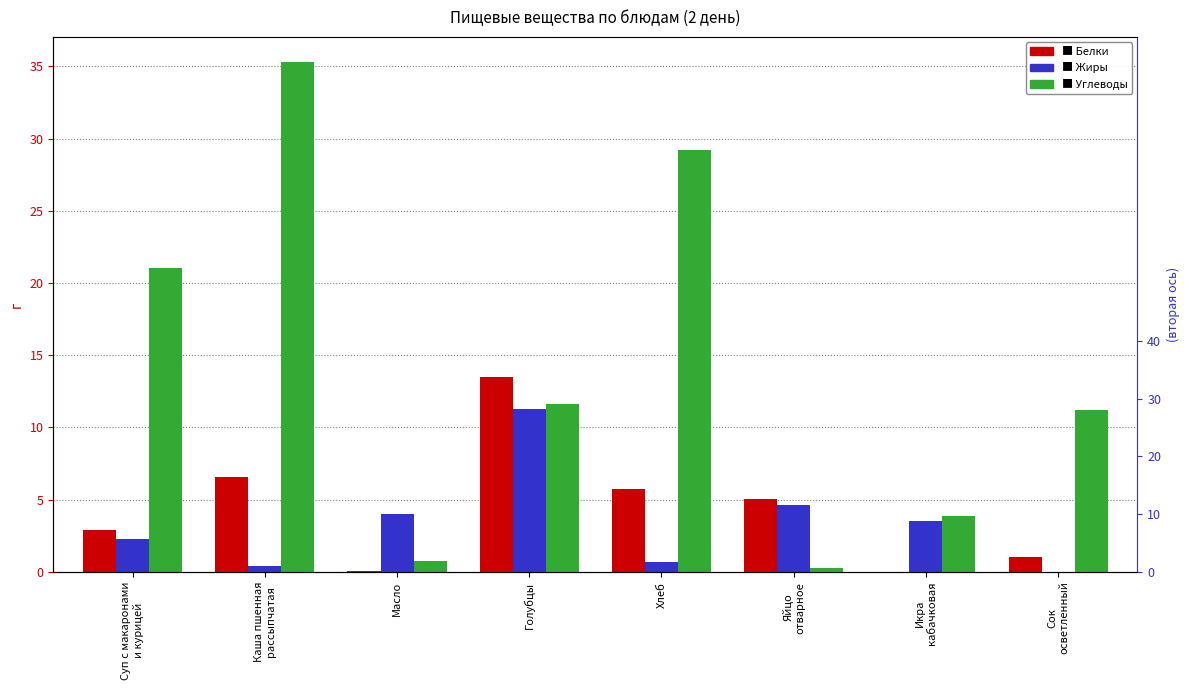

Does the chart contain any negative values?

No